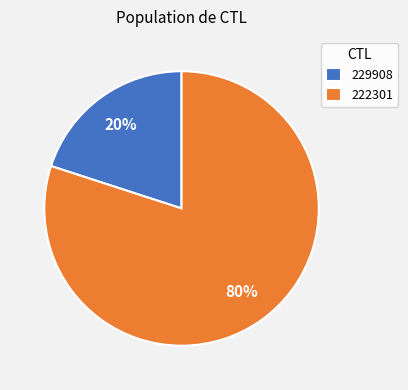

How many slices are in this pie chart?

2